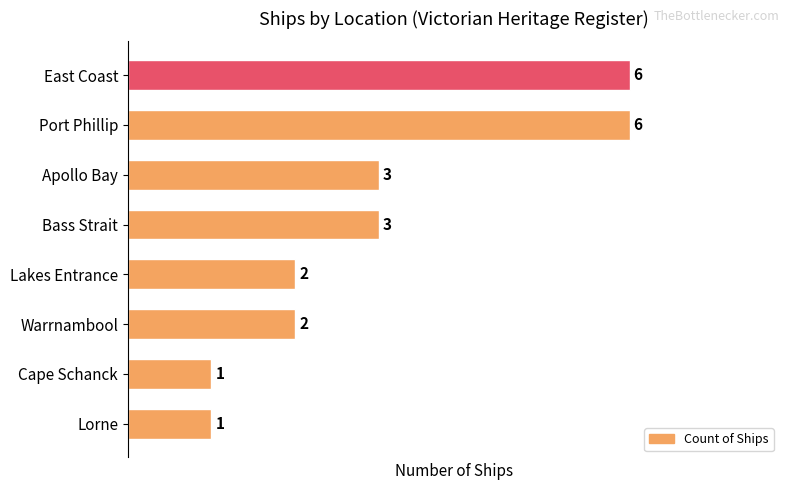

What is the value of the 8th bar from the top?

1